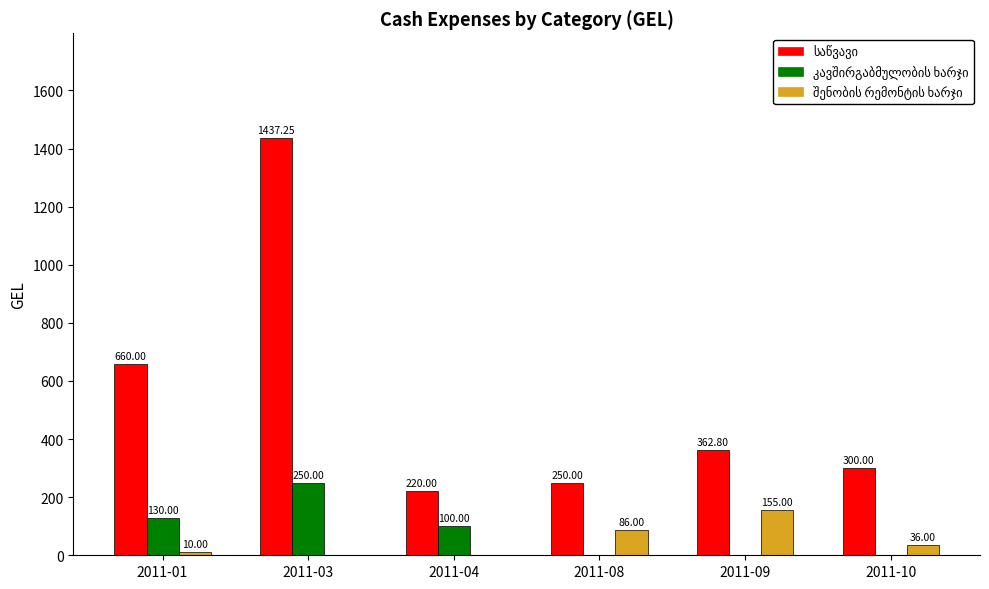

At which category is the sum across all series the highest?

2011-03